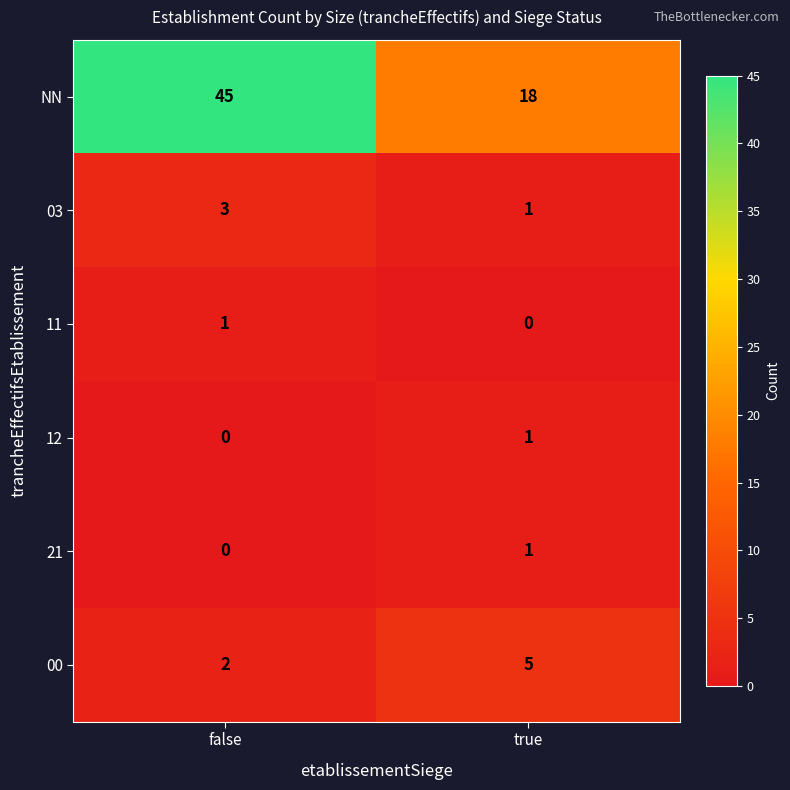

What is the maximum value shown in the chart?

45